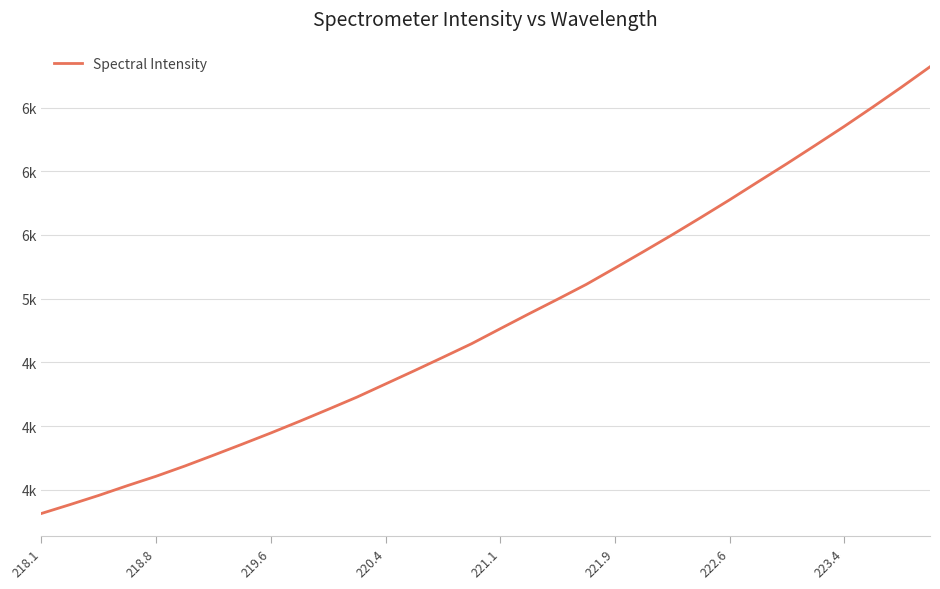

Does the chart have visible grid lines?

Yes